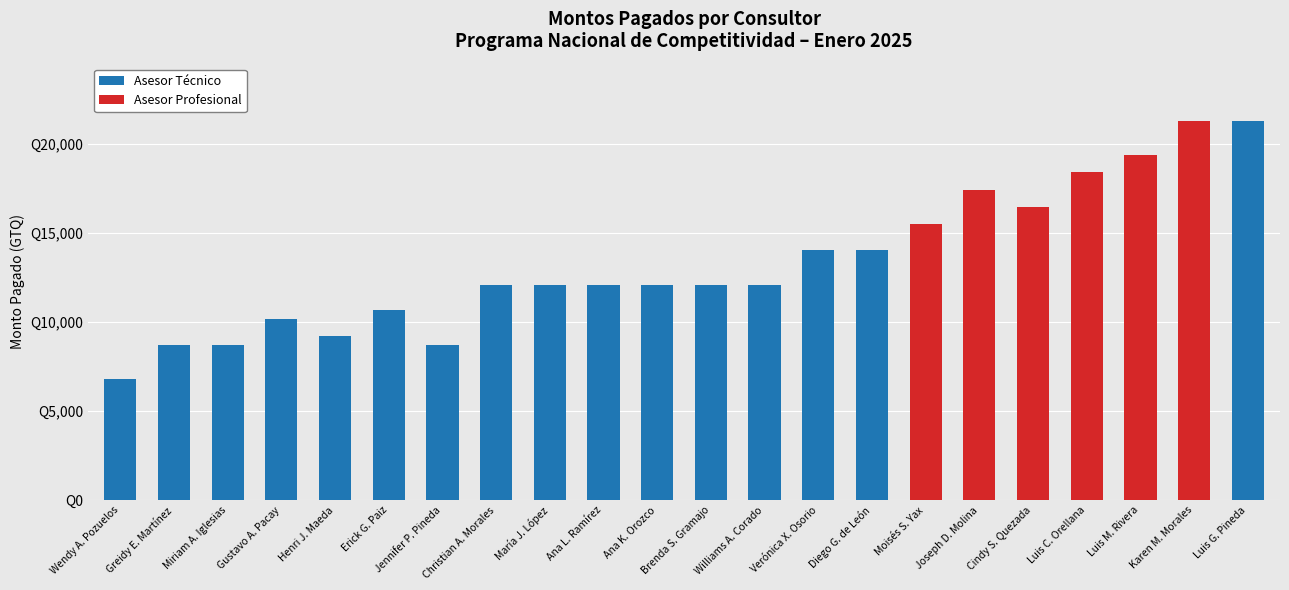

What are all the series names shown in the legend?

Asesor Técnico, Asesor Profesional